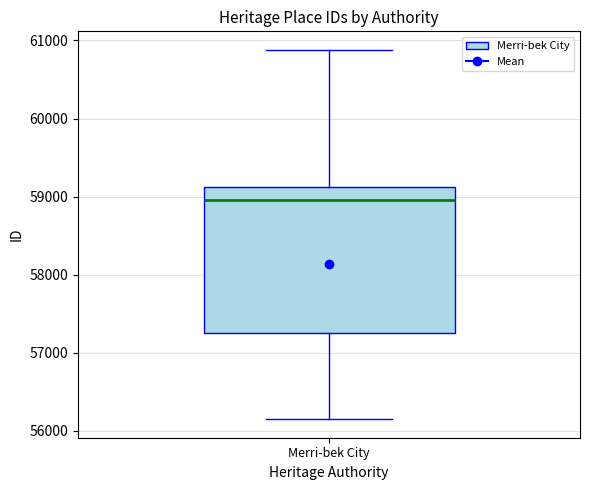

Read this box plot against the y-axis: the position of the median line, the range covered by the box, and the ends of both whiskers. The values are not printed on the chart, so give them approximately, as read against the axis.

median 59000, box 57300 to 59100, whiskers 56100 to 60900